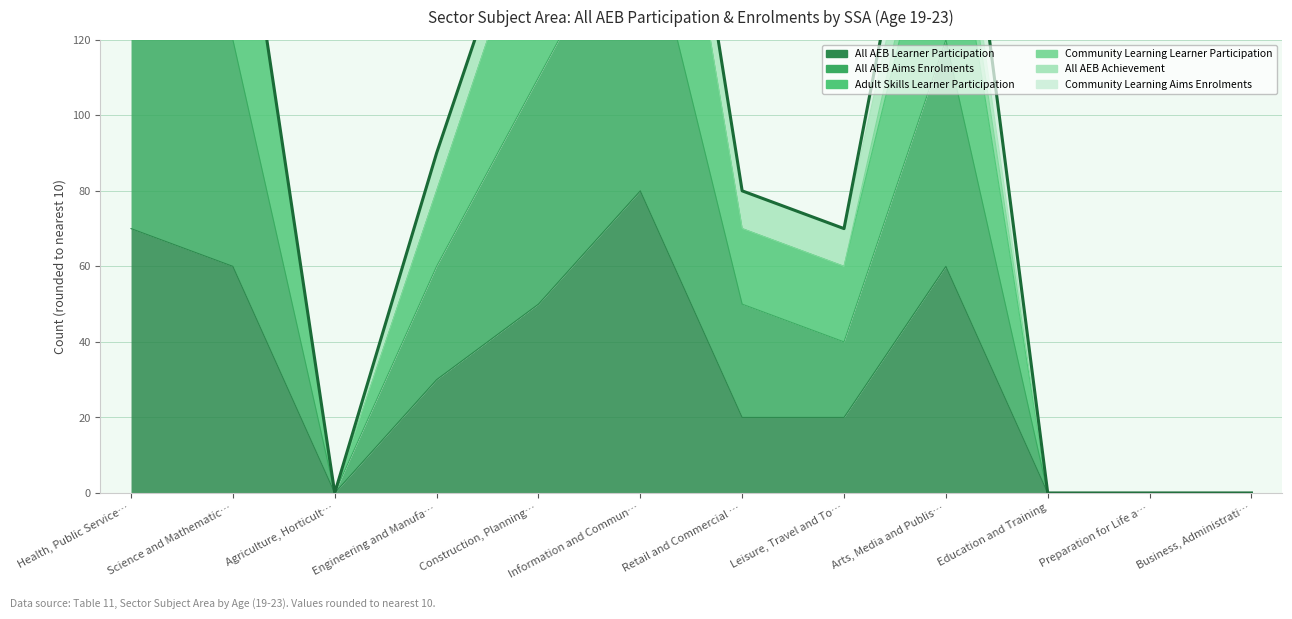

At which category is the sum across all series the highest?

Information and Commun…